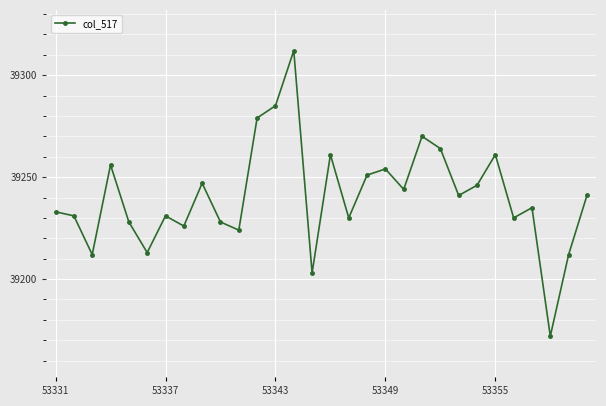

Reading left to right, list all the values displayed in this chart.

39233	39231	39212	39256	39228	39213	39231	39226	39247	39228	39224	39279	39285	39312	39203	39261	39230	39251	39254	39244	39270	39264	39241	39246	39261	39230	39235	39172	39212	39241